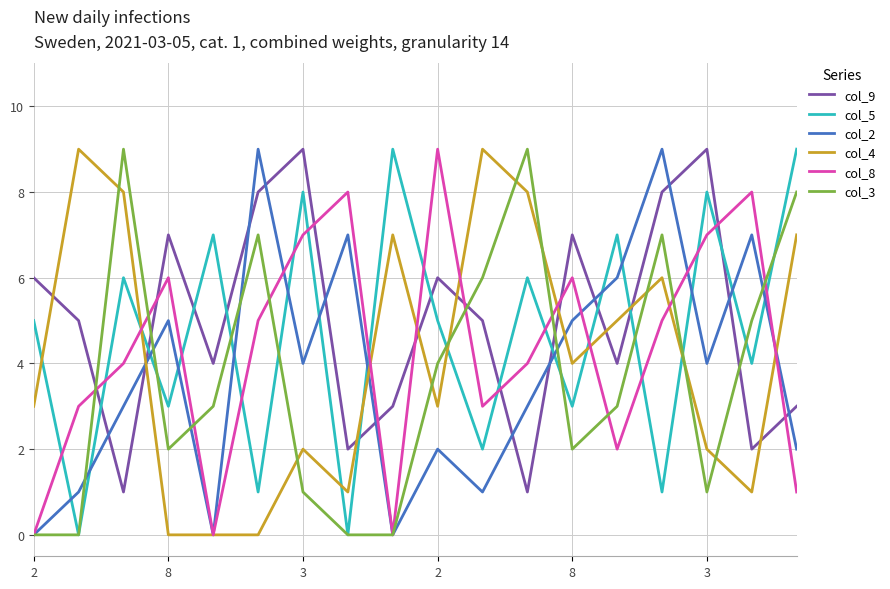

How many interior local peaks does the col_3 series have?

4